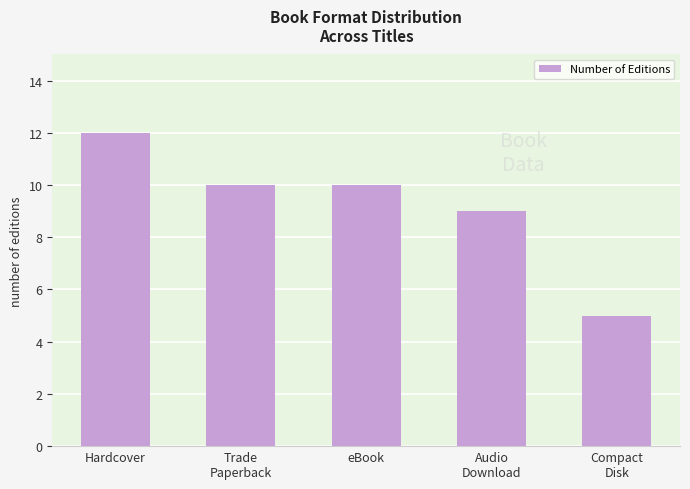

Does the chart contain stacked bars?

No